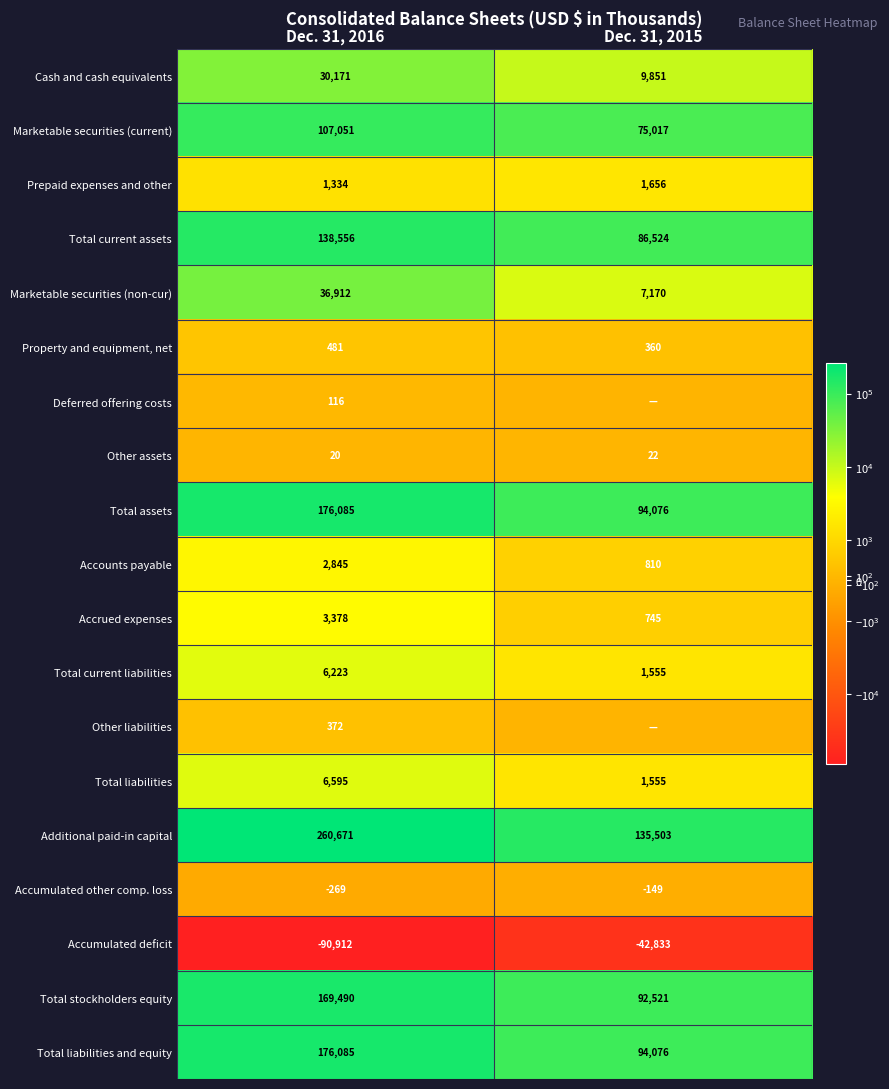

What is the smallest value displayed?

-90912